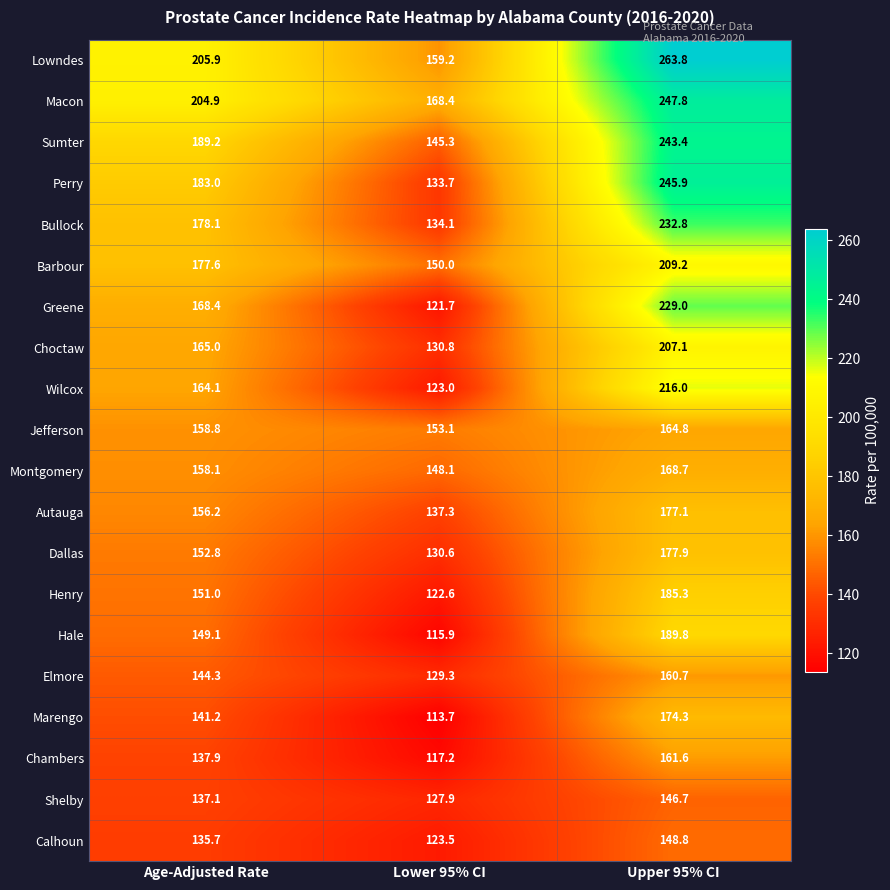

What value does the Montgomery series have at Lower 95% CI?

148.1